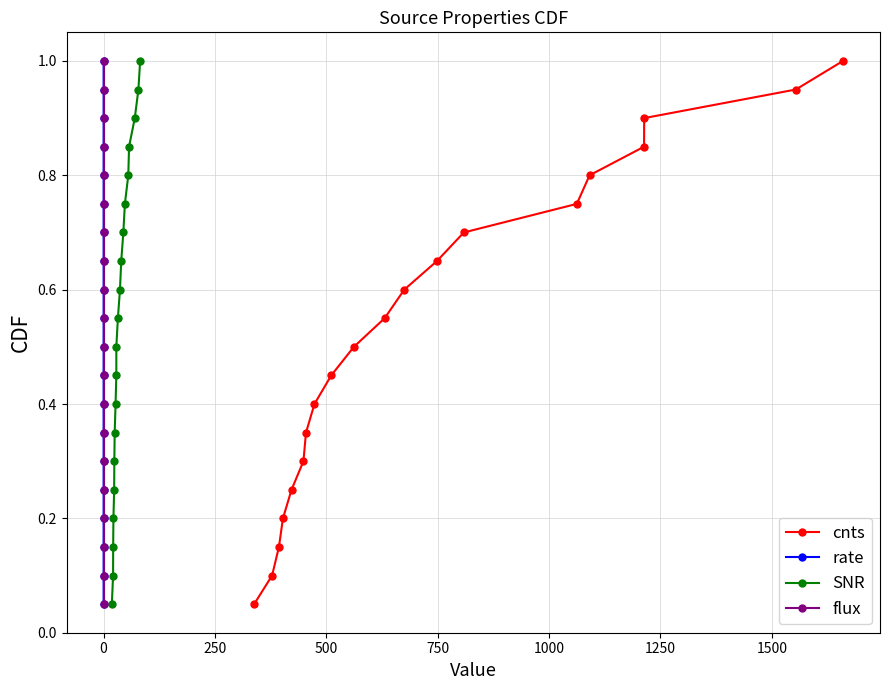

True or false: cnts has more than 0 interior local peaks.

False